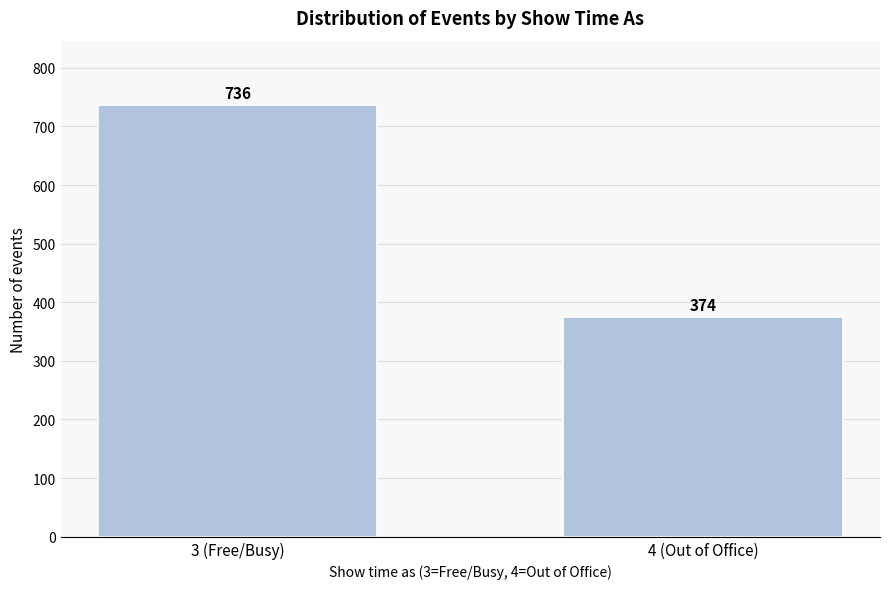

Reading right to left, list all the values displayed in this chart.

374	736